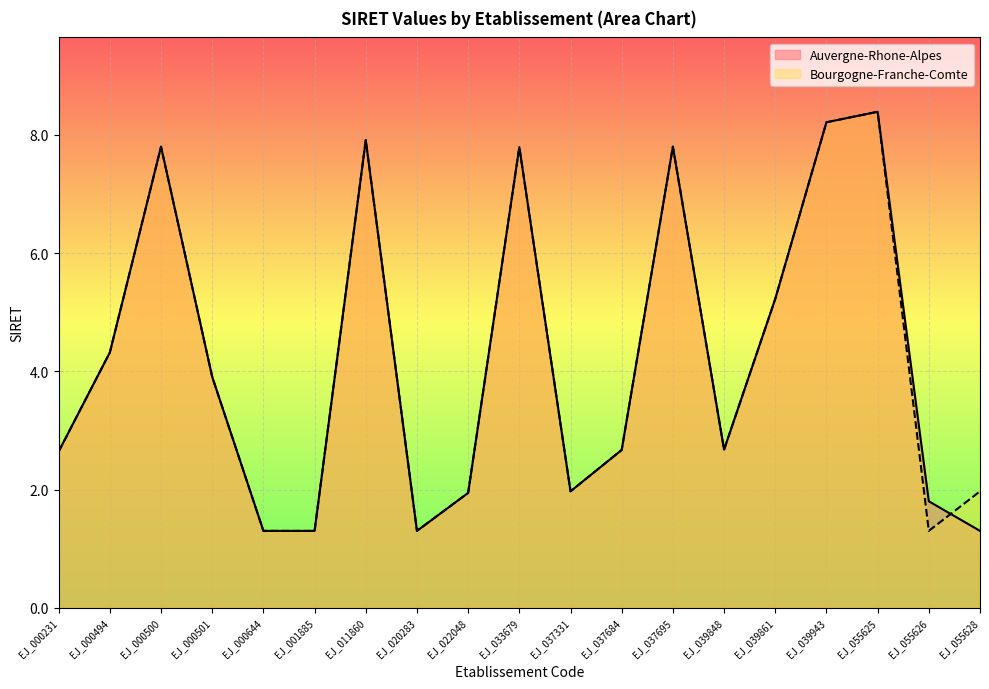

How many data points in Auvergne-Rhone-Alpes are above 2?

12